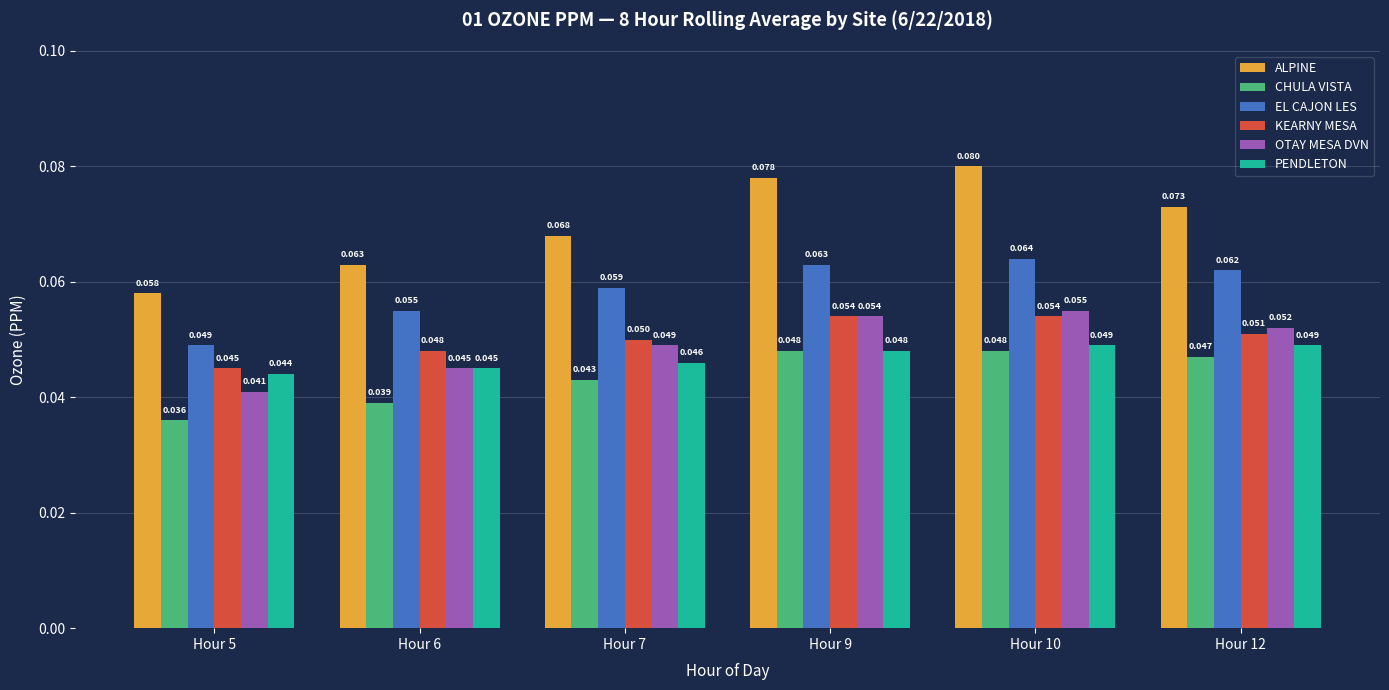

At Hour 12, list the series in order from smallest to largest.

CHULA VISTA, PENDLETON, KEARNY MESA, OTAY MESA DVN, EL CAJON LES, ALPINE